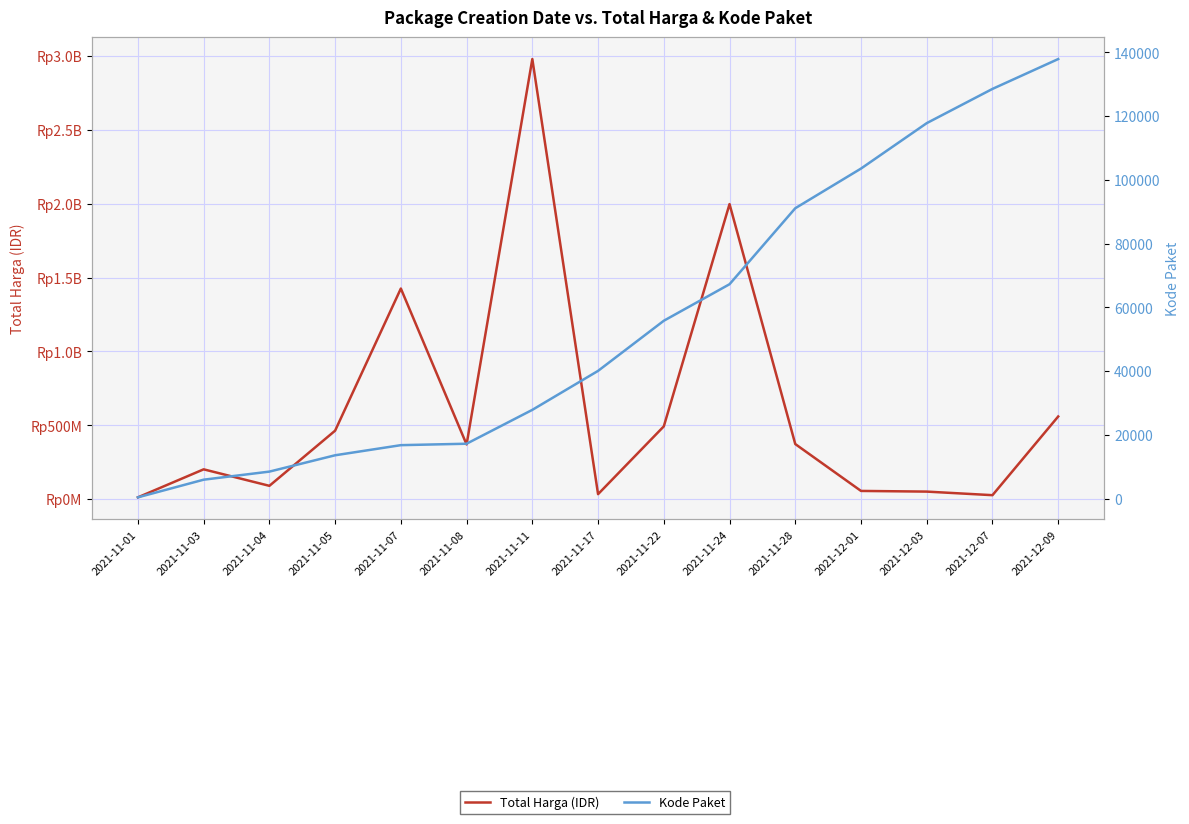

How many data points in Total Harga (IDR) are above 370566300?

7